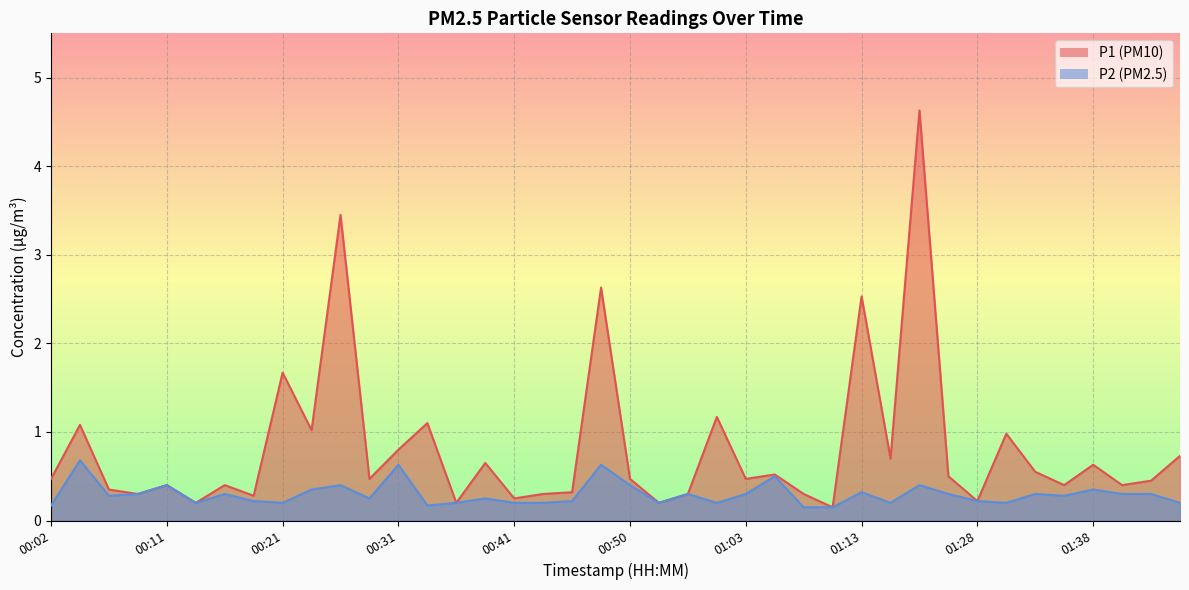

True or false: P2 and P1 intersect in this chart.

False